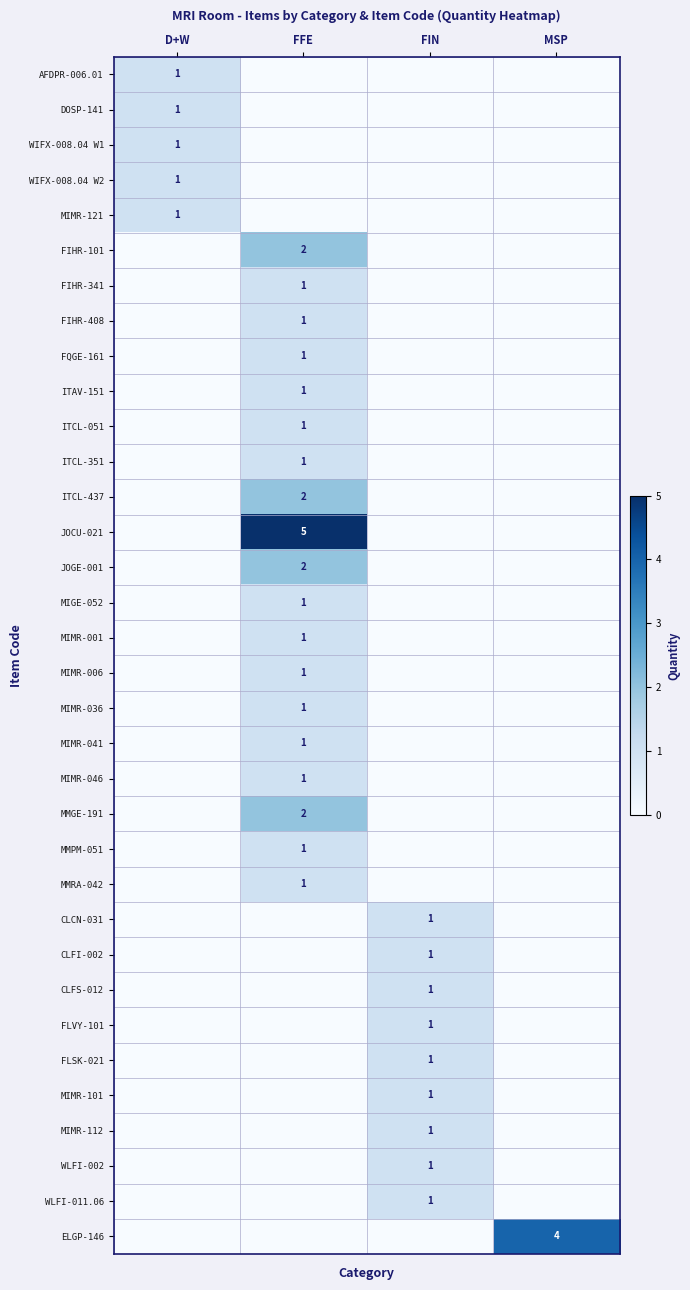

Is it true that ITCL-051 equals 1 at FFE?

True